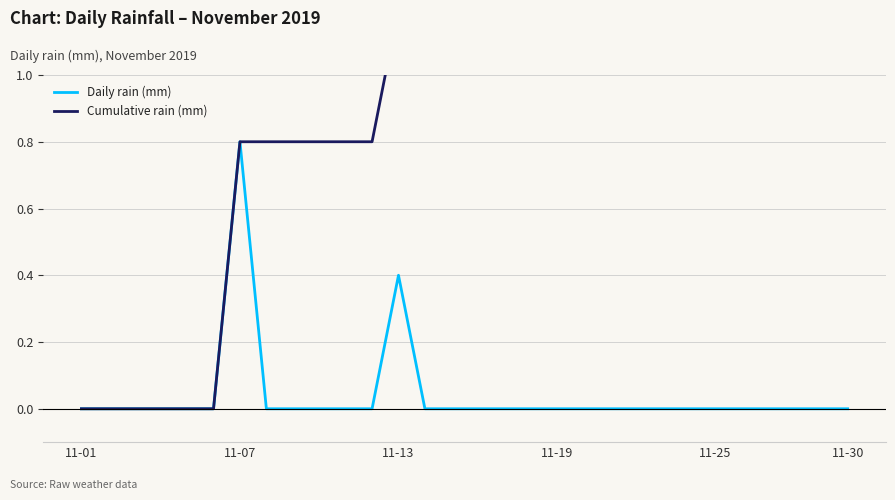

Which has a higher value, 7 or 17?

7